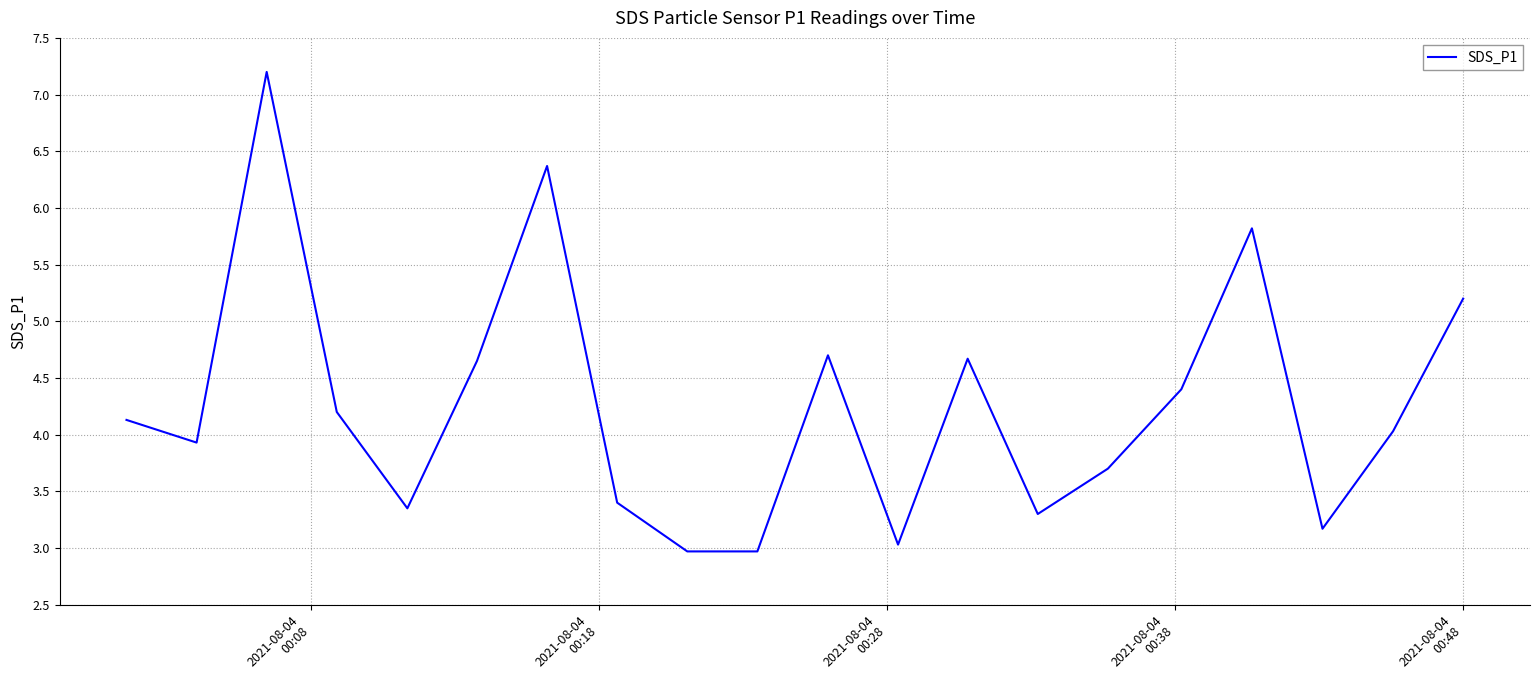

Reading left to right, extract all data points from this chart.

4.1	3.9	7.2	4.2	3.4	4.7	6.4	3.4	3.0	3.0	4.7	3.0	4.7	3.3	3.7	4.4	5.8	3.2	4.0	5.2